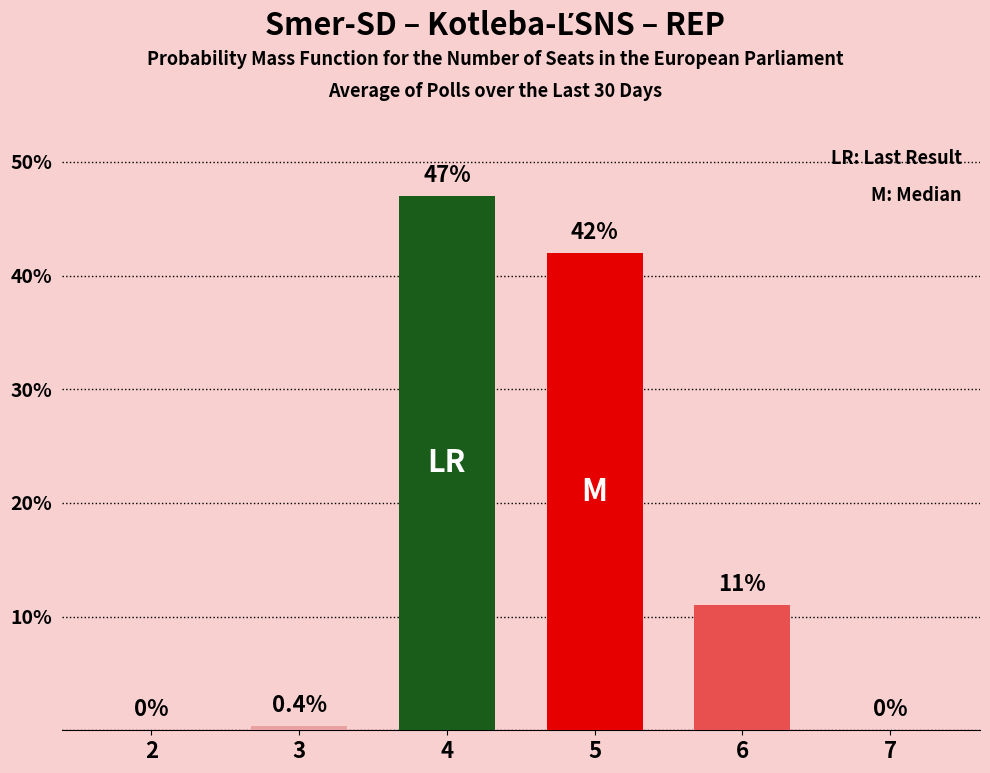

What is the greatest value displayed?

47.0